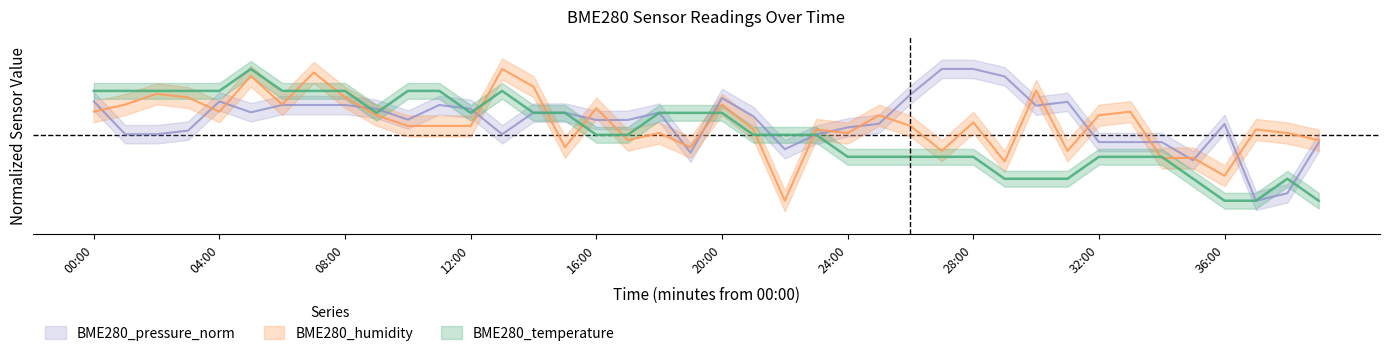

What is the value of the BME280_humidity point at the 30th from the left?

0.3